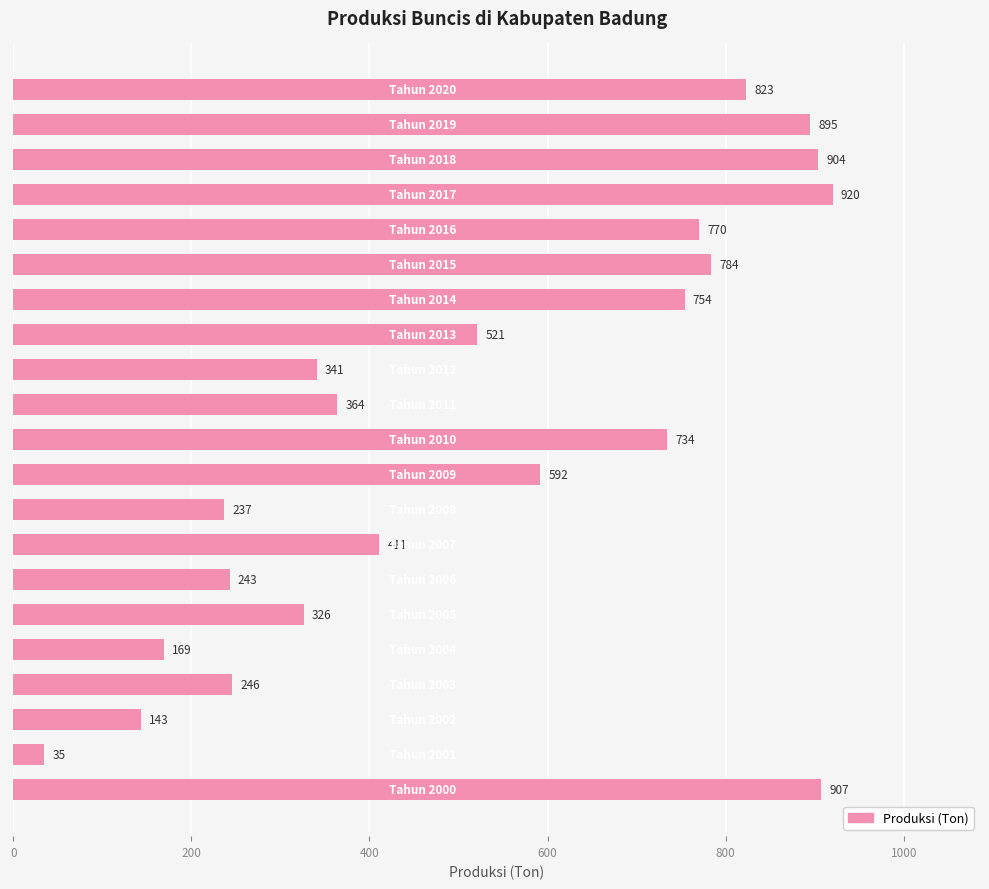

What is the sum of all values?

11119